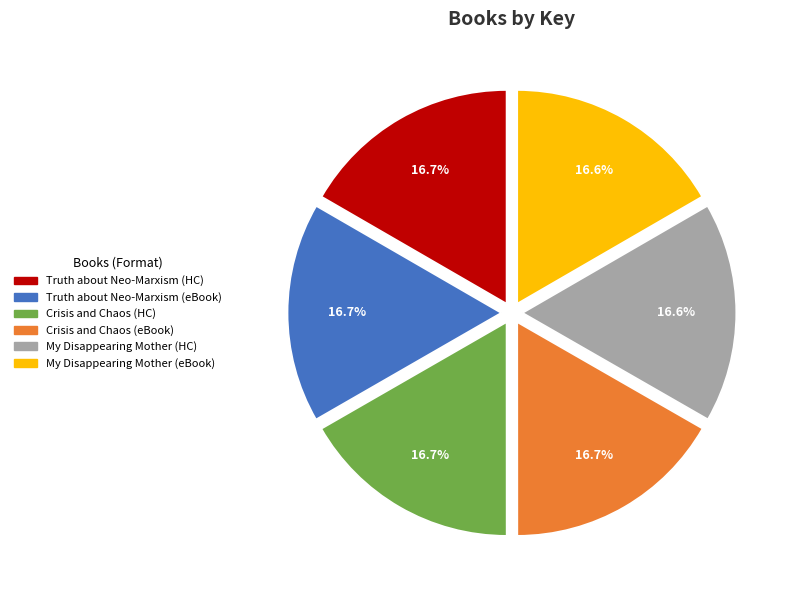

Does any single category account for the majority?

No